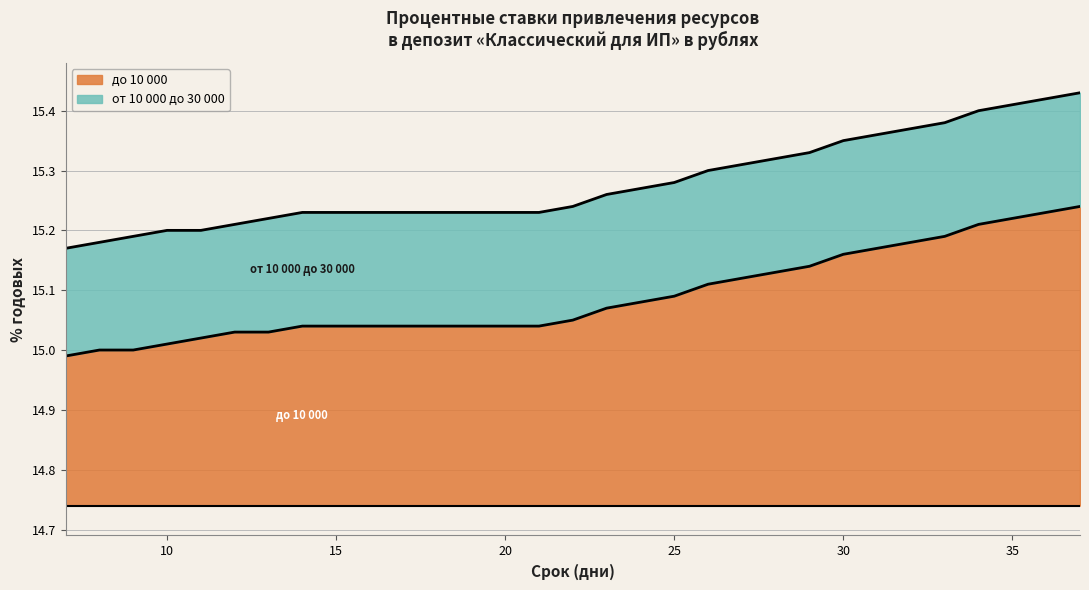

Where does the до 10 000 series first go above 15?

10